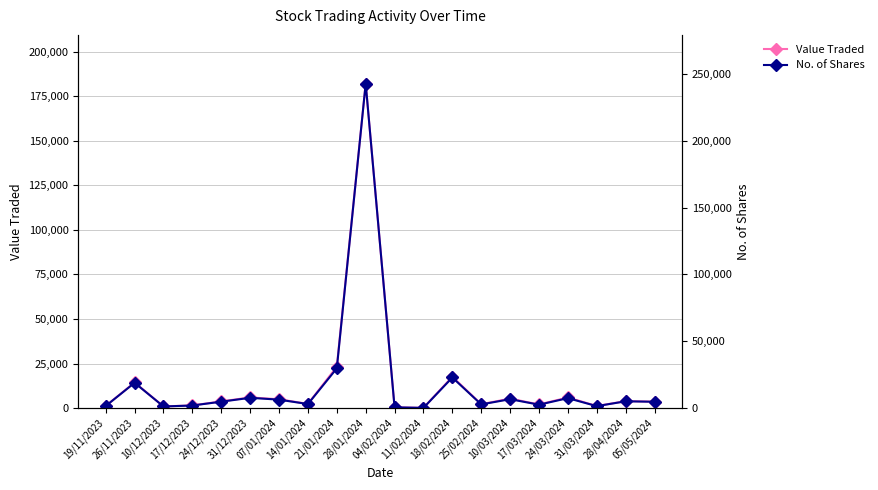

Rank the series by their maximum value, from highest to lowest.

No. of Shares, Value Traded